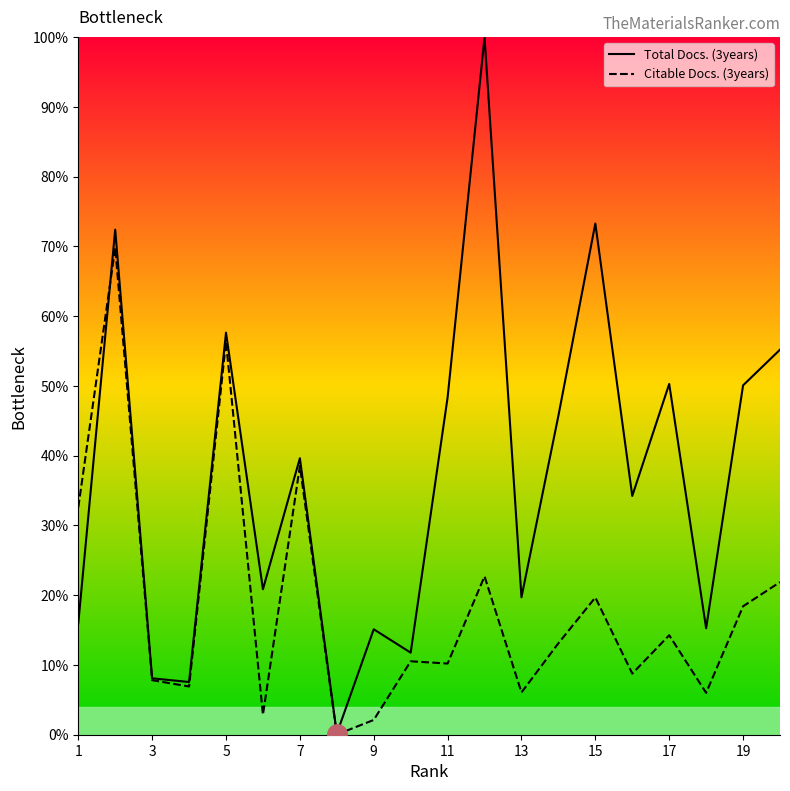

True or false: Citable Docs. (3years) and Total Docs. (3years) cross at least once.

True